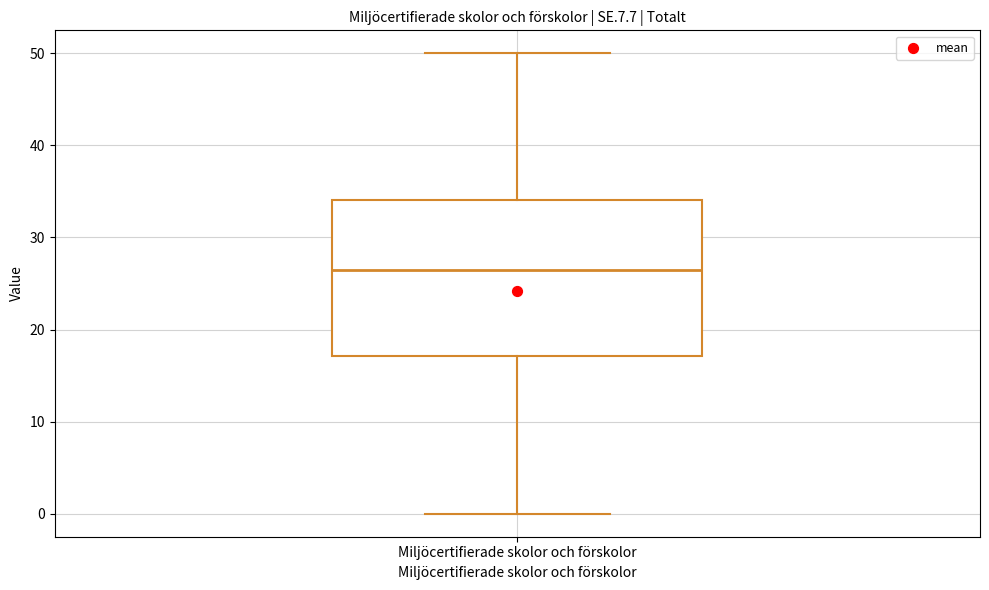

Where does the median line of the box for Miljöcertifierade skolor och förskolor sit on the y-axis? The values are not printed on the chart, so give them approximately, as read against the axis.

27